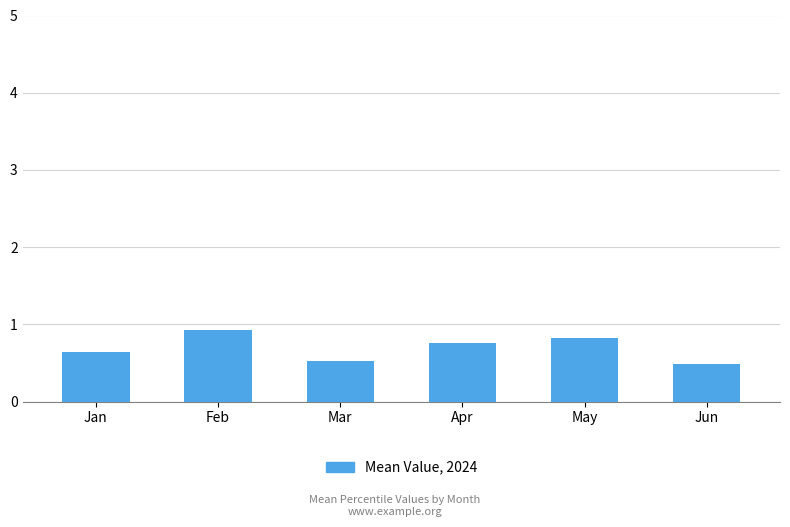

Is it true that the value at Apr is 1.0?

False